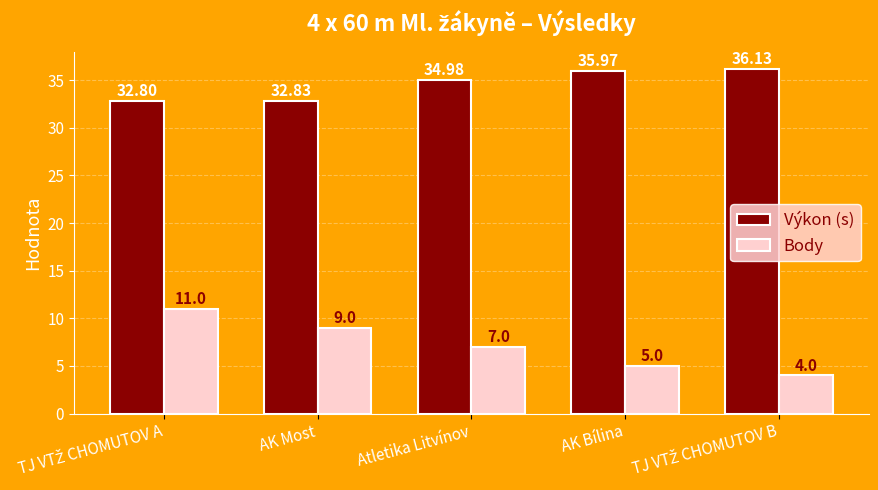

Reading left to right, what are all the values shown in this chart?

Výkon (s): 32.8	32.8	35.0	36.0	36.1
Body: 11.0	9.0	7.0	5.0	4.0